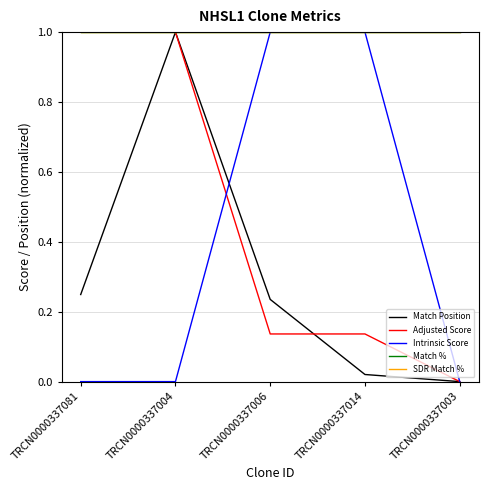

What is the label of the 3rd point from the left?

TRCN0000337006